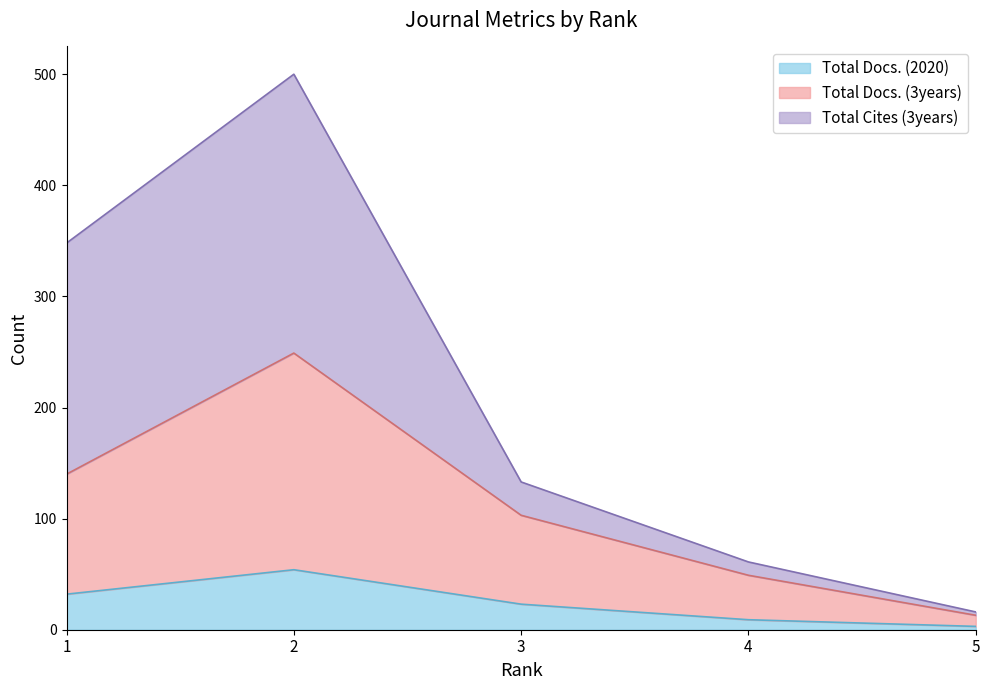

Which series has the widest spread of values?

Total Cites (3years)